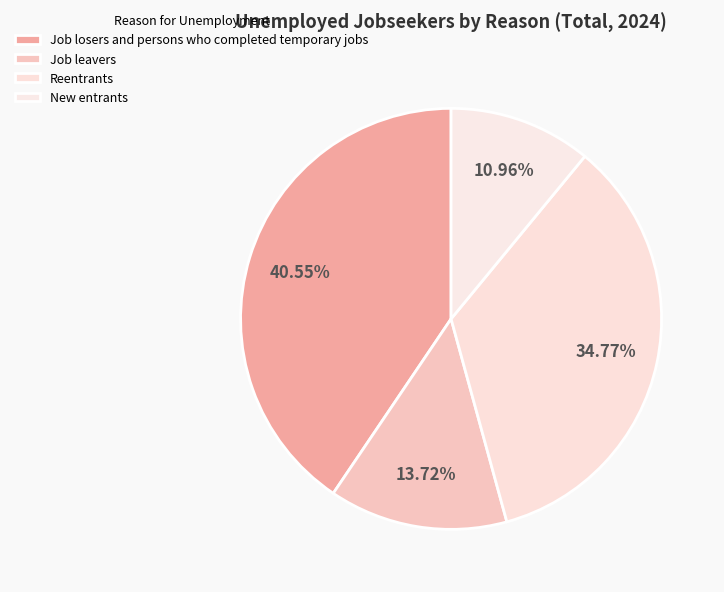

What portion of the pie excludes Job losers and persons who completed temporary jobs?

59.5%